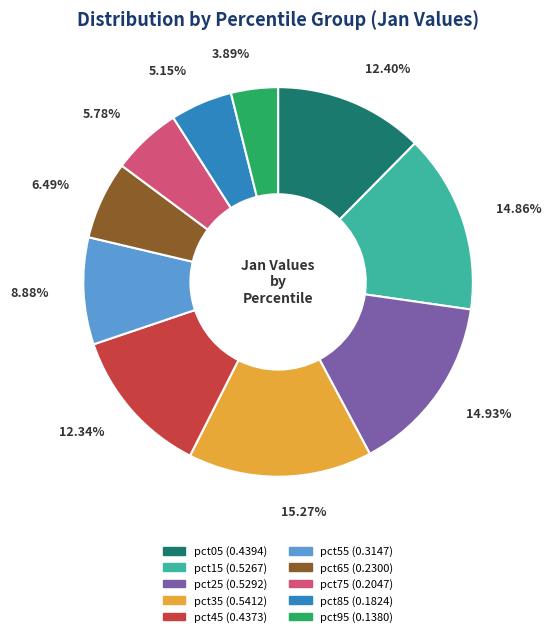

Between pct45 and pct95, which is larger?

pct45